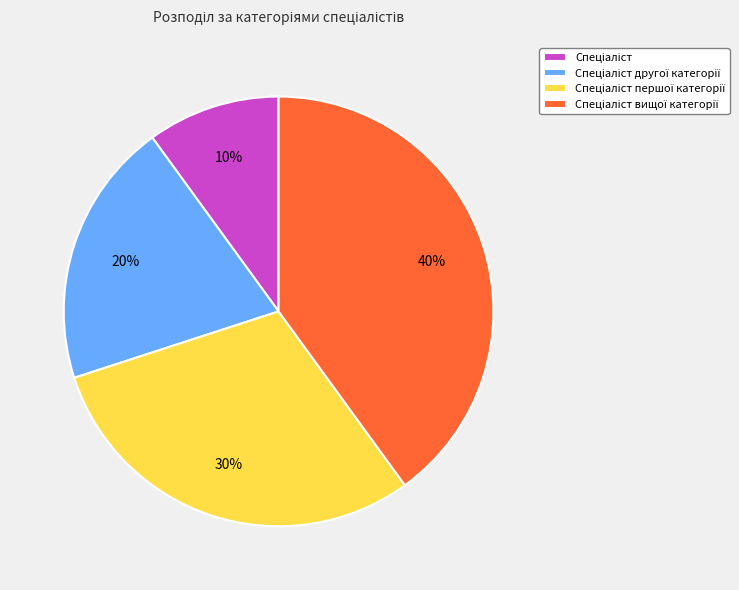

To the nearest percent, what is the difference between the largest and smallest slice percentages?

30%